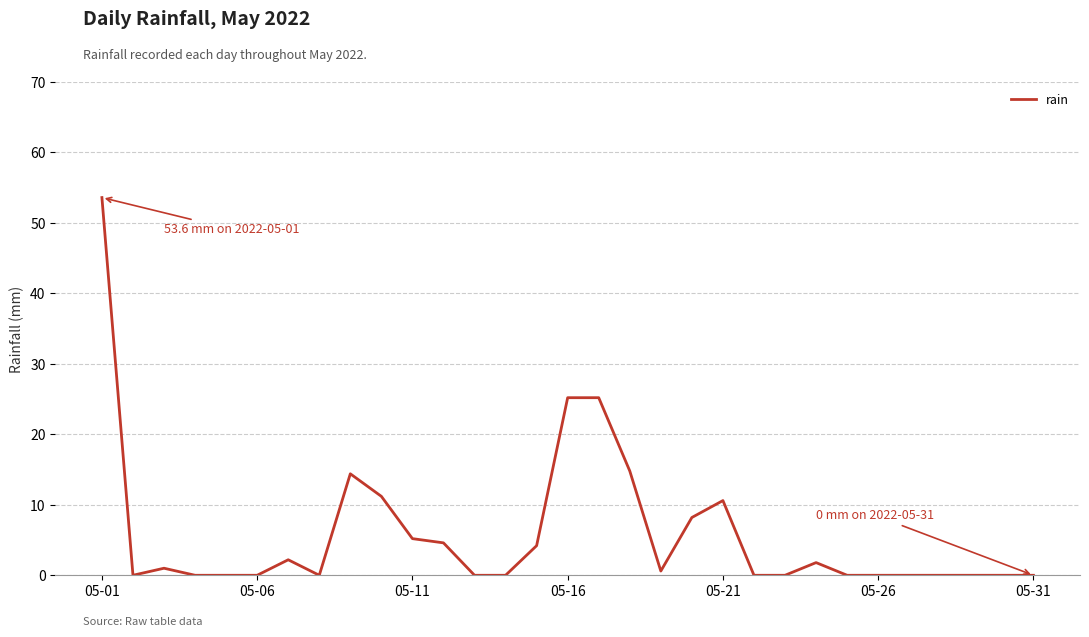

Count the number of categories in the chart.

31